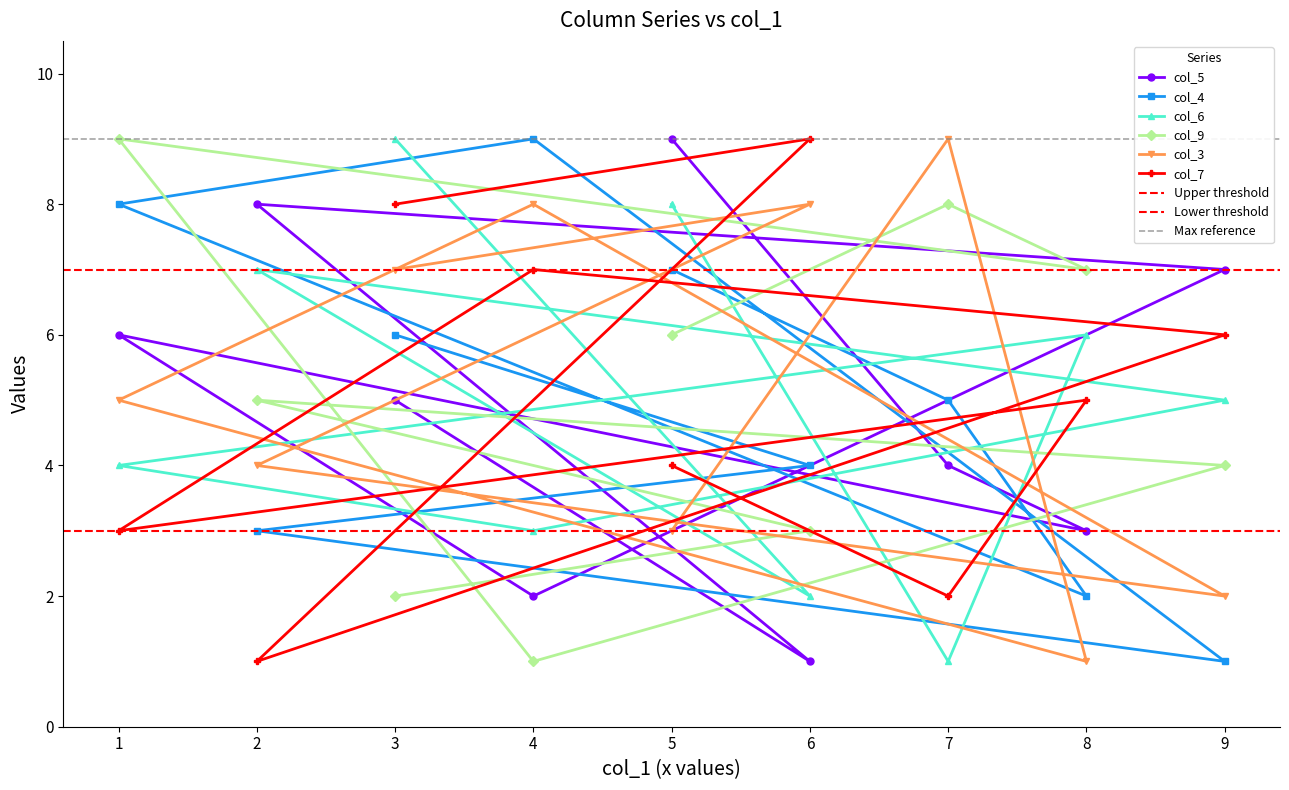

The value of col_4 at 3 is 6. True or false?

True